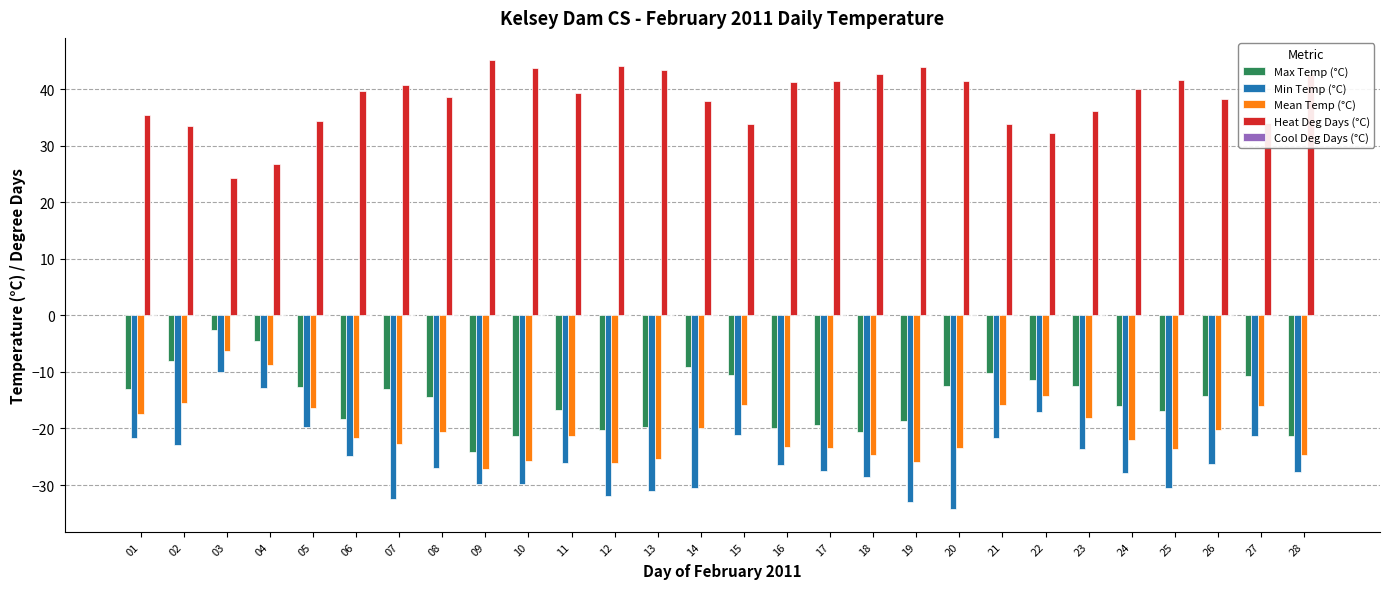

At which category does the chart reach its peak across all series?

09